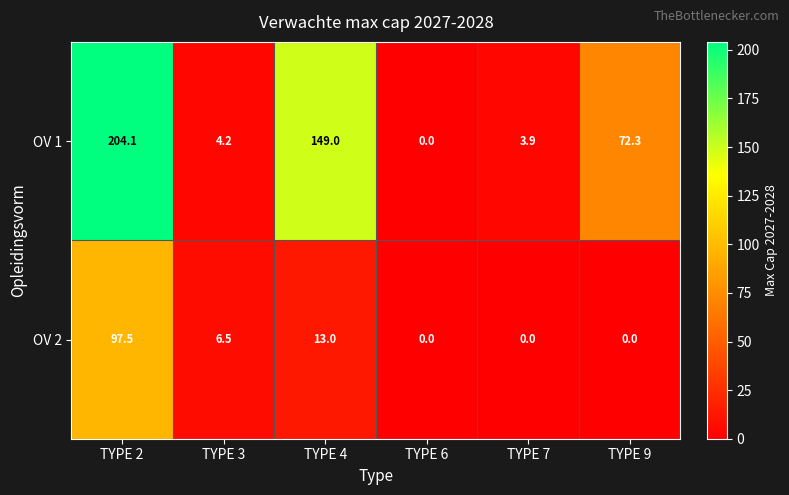

What is the total value across all series at TYPE 7?

3.9